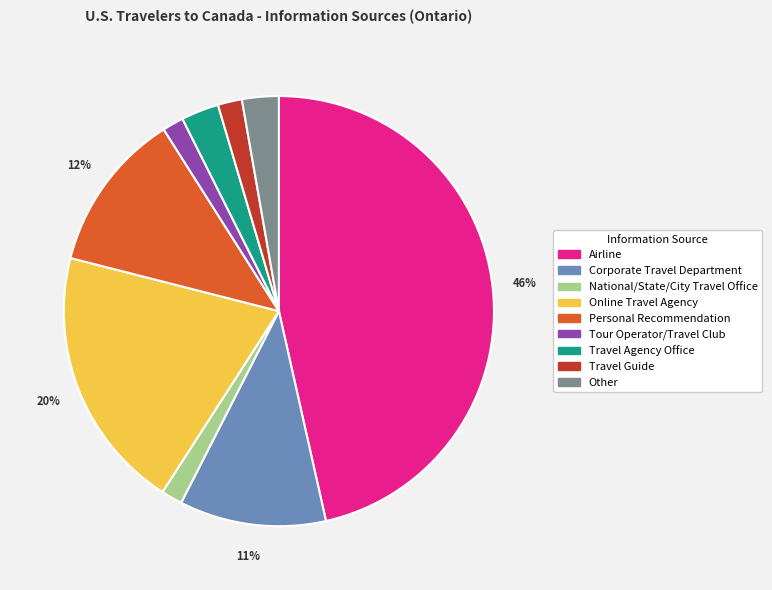

Does any single category account for the majority?

No